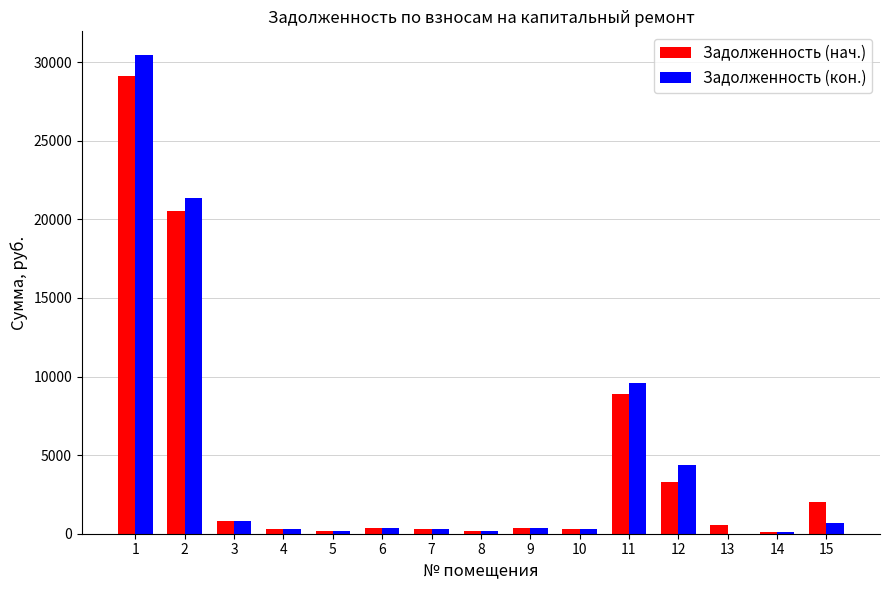

Is the value of Задолженность (кон.) at 3 greater than the value of Задолженность (нач.) at 4?

Yes